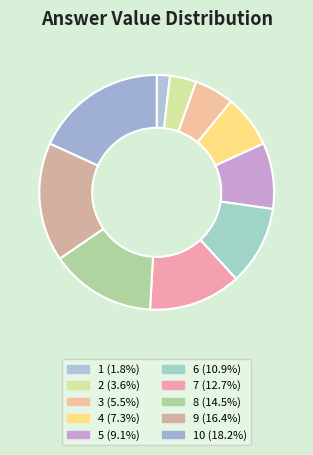

Is there any slice that represents more than half of the pie?

No